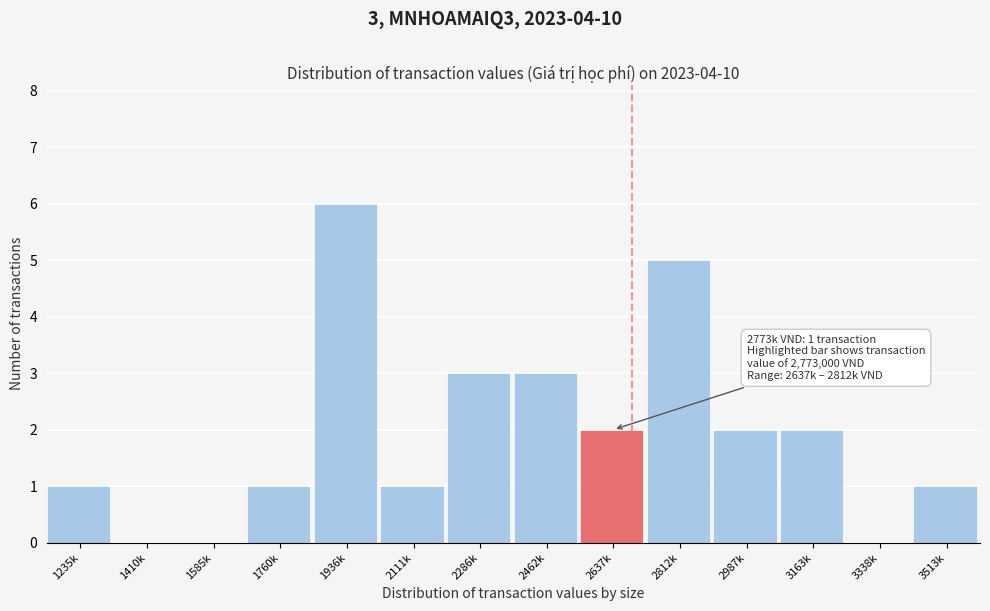

Reading left to right, extract all data points from this chart.

1235k=1	1410k=0	1585k=0	1760k=1	1936k=6	2111k=1	2286k=3	2462k=3	2637k=2	2812k=5	2987k=2	3163k=2	3338k=0	3513k=1